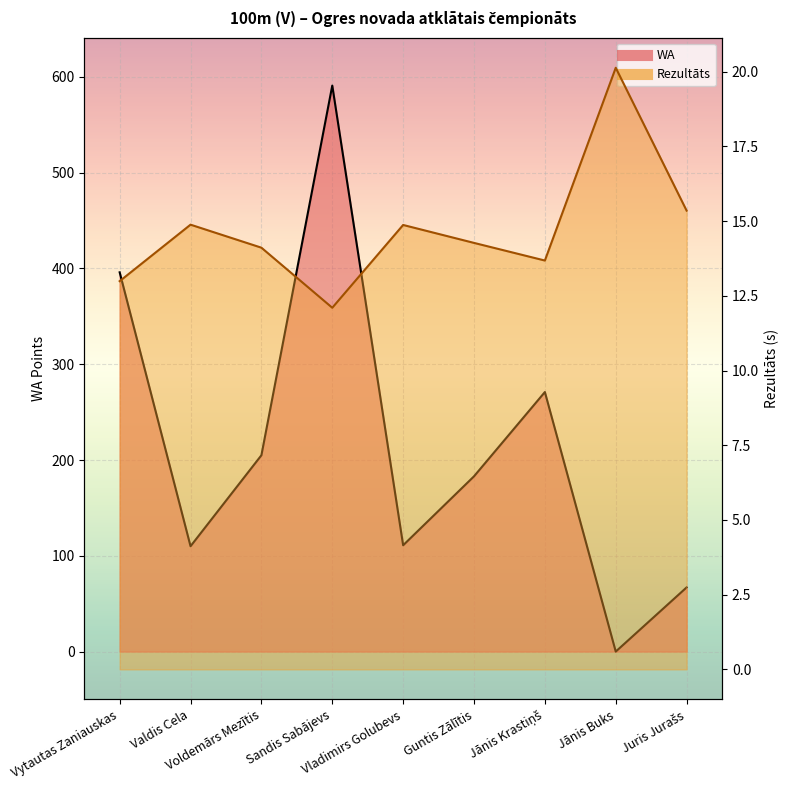

List the series in order of their overall mean, lowest first.

Rezultāts, WA